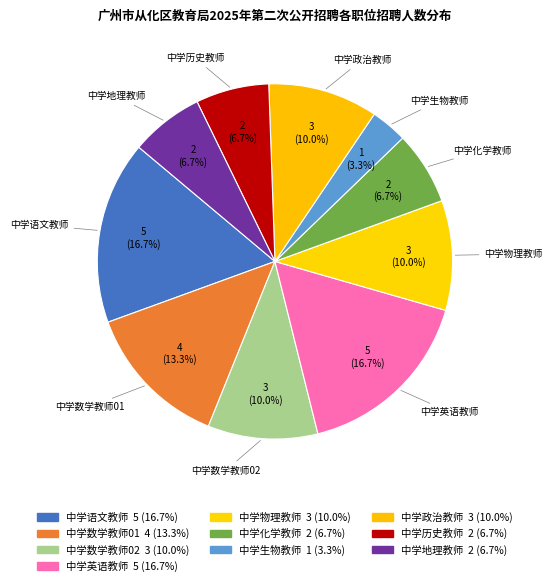

True or false: 中学物理教师 accounts for 16% of the total.

False